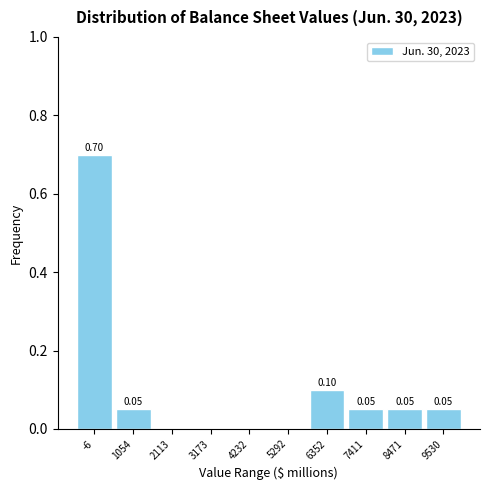

What is the sum of all values?

1.0